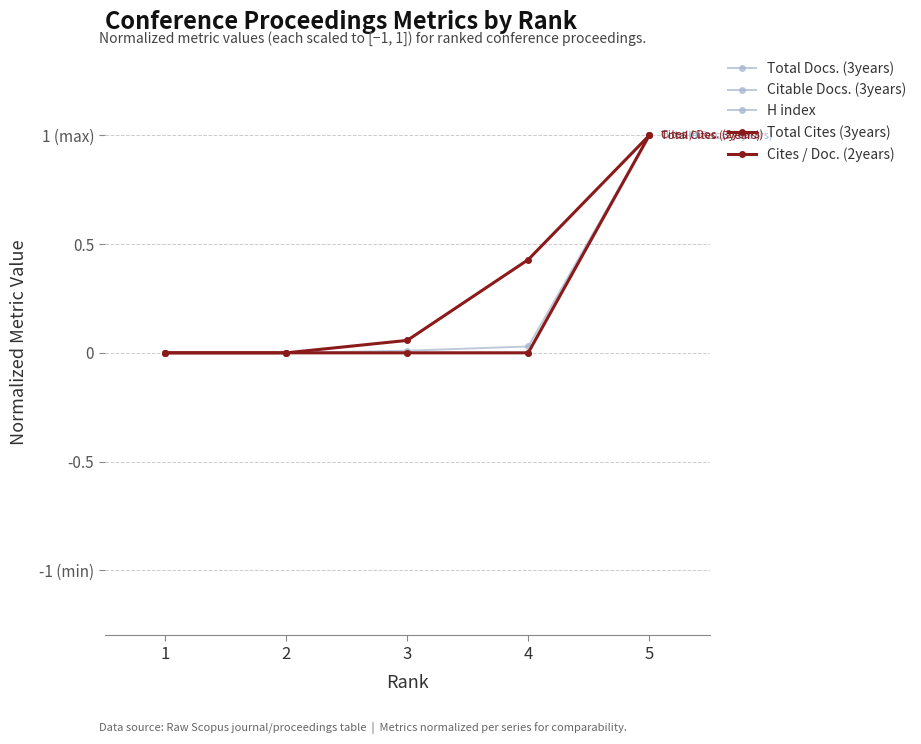

Is this an area chart (filled region under the line)?

No